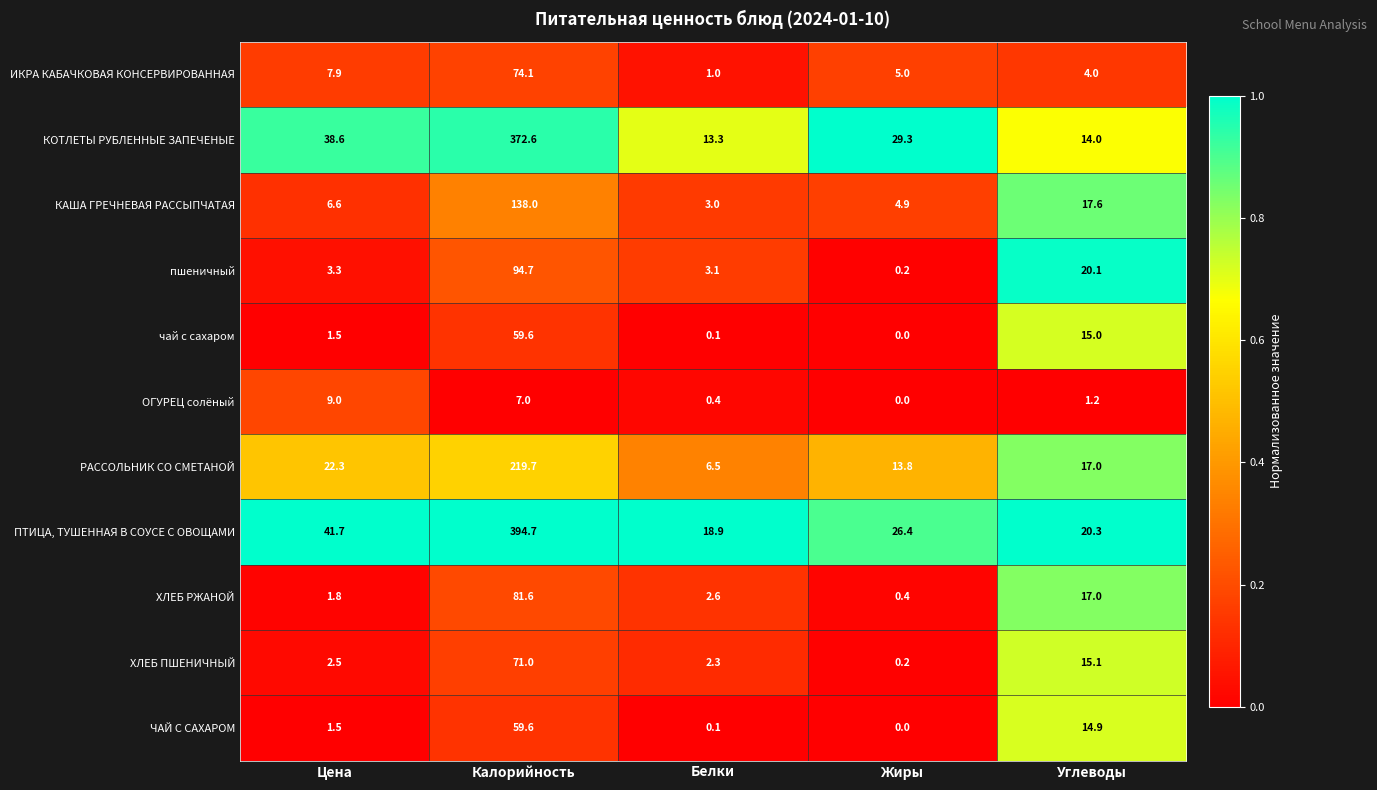

At which category is the sum across all series the highest?

Калорийность